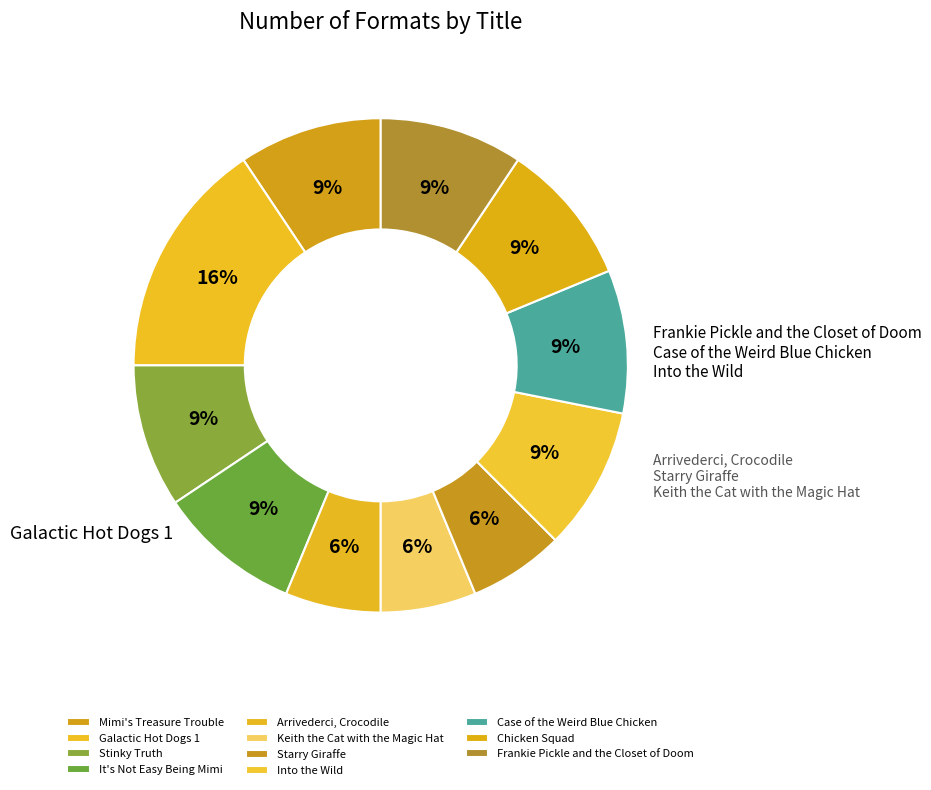

Which slice is the smallest?

Arrivederci, Crocodile